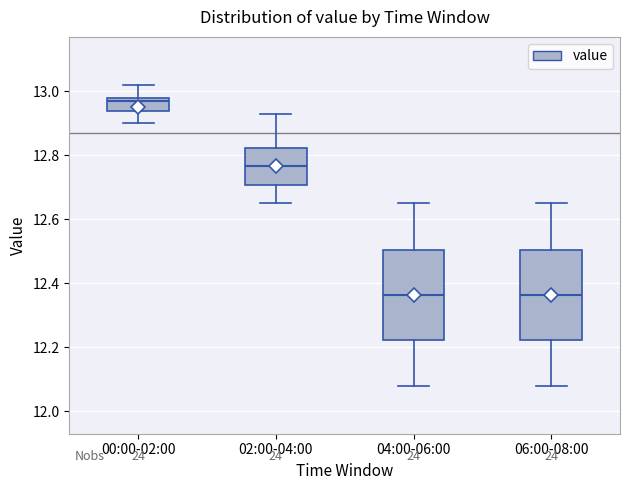

Reading left to right, transcribe this box plot: for each box, give where its median line is, the range the box spans, and where its two whiskers end, as read against the y-axis. The values are not printed on the chart, so give them approximately, as read against the axis.

00:00-02:00: median 12.98 (just below the box's upper edge), box 12.94 to 12.98, whiskers 12.90 to 13.02
02:00-04:00: median 12.76, box 12.70 to 12.82, whiskers 12.66 to 12.94
04:00-06:00: median 12.36, box 12.22 to 12.50, whiskers 12.08 to 12.66
06:00-08:00: median 12.36, box 12.22 to 12.50, whiskers 12.08 to 12.66